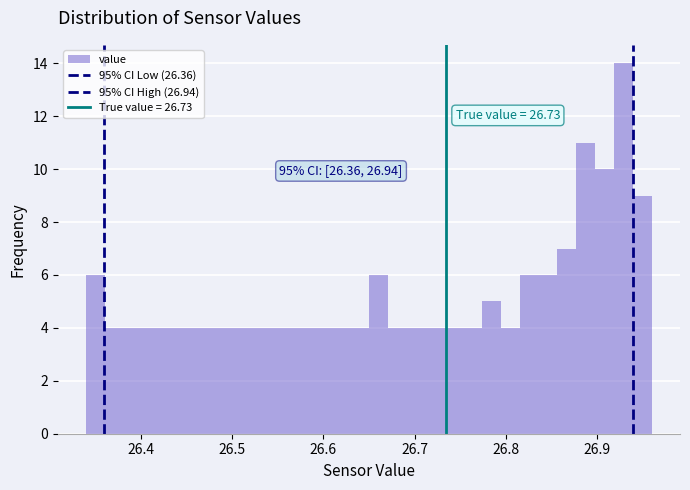

Around what value on the x-axis is the tallest bar? Give the approximate position of its centre, as read against the axis.

26.93